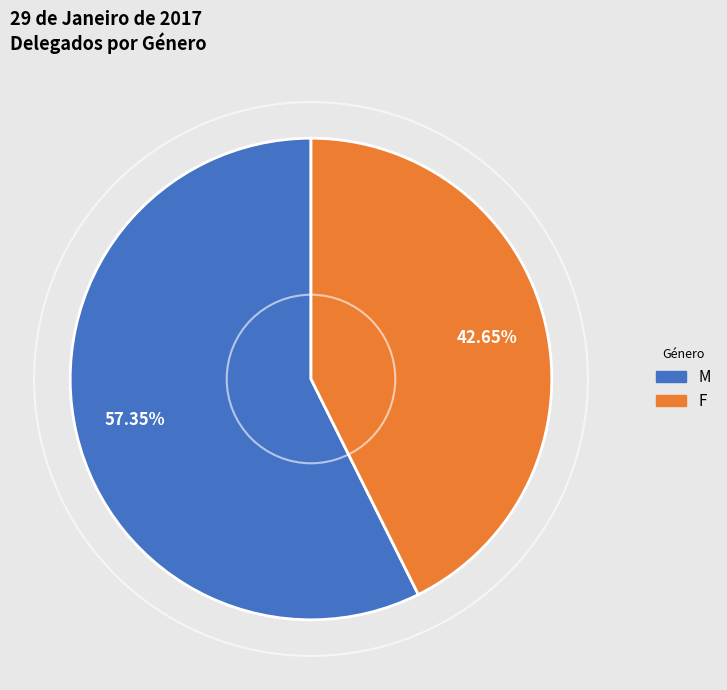

How many segments does this pie chart have?

2